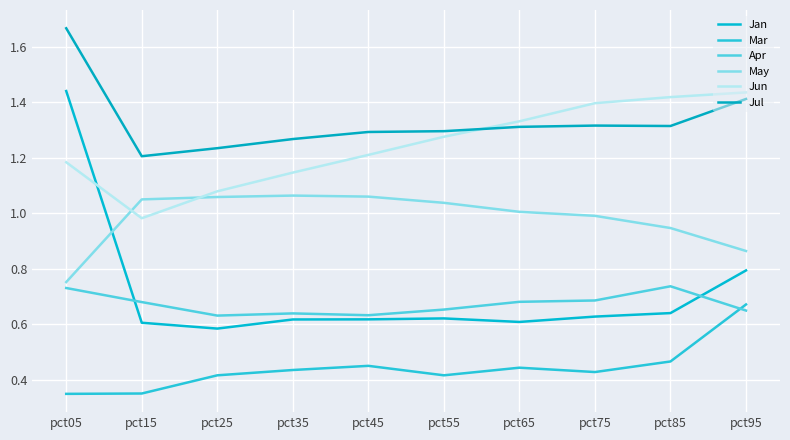

Reading left to right, list all the values displayed in this chart.

Jan: pct05=1.4	pct15=0.6	pct25=0.6	pct35=0.6	pct45=0.6	pct55=0.6	pct65=0.6	pct75=0.6	pct85=0.6	pct95=0.8
Mar: pct05=0.3	pct15=0.4	pct25=0.4	pct35=0.4	pct45=0.4	pct55=0.4	pct65=0.4	pct75=0.4	pct85=0.5	pct95=0.7
Apr: pct05=0.7	pct15=0.7	pct25=0.6	pct35=0.6	pct45=0.6	pct55=0.7	pct65=0.7	pct75=0.7	pct85=0.7	pct95=0.6
May: pct05=0.8	pct15=1.1	pct25=1.1	pct35=1.1	pct45=1.1	pct55=1.0	pct65=1.0	pct75=1.0	pct85=0.9	pct95=0.9
Jun: pct05=1.2	pct15=1.0	pct25=1.1	pct35=1.1	pct45=1.2	pct55=1.3	pct65=1.3	pct75=1.4	pct85=1.4	pct95=1.4
Jul: pct05=1.7	pct15=1.2	pct25=1.2	pct35=1.3	pct45=1.3	pct55=1.3	pct65=1.3	pct75=1.3	pct85=1.3	pct95=1.4